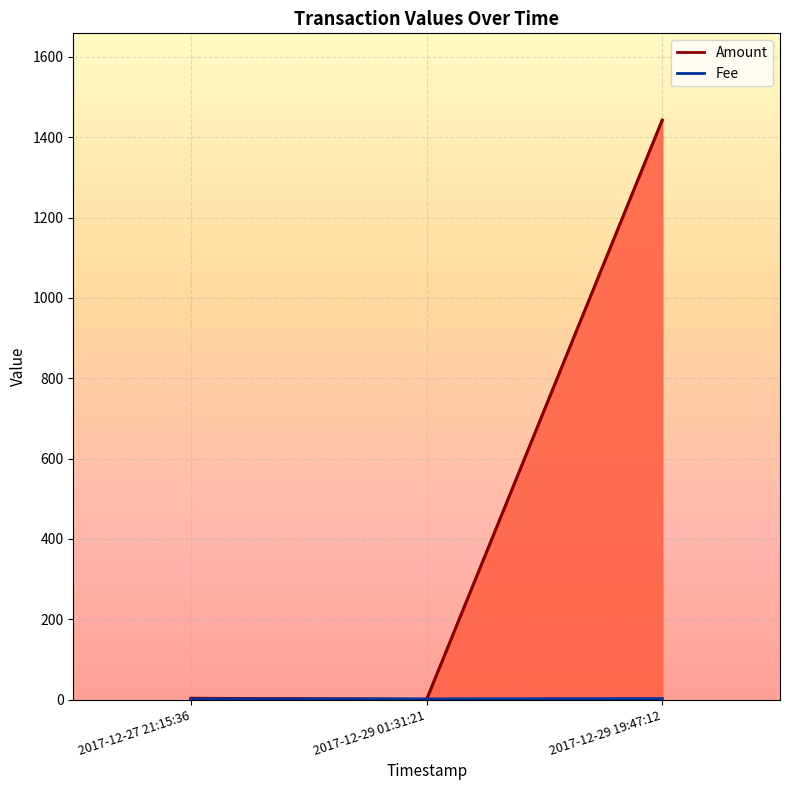

Read the Amount value at 2017-12-29 19:47:12.

1442.5